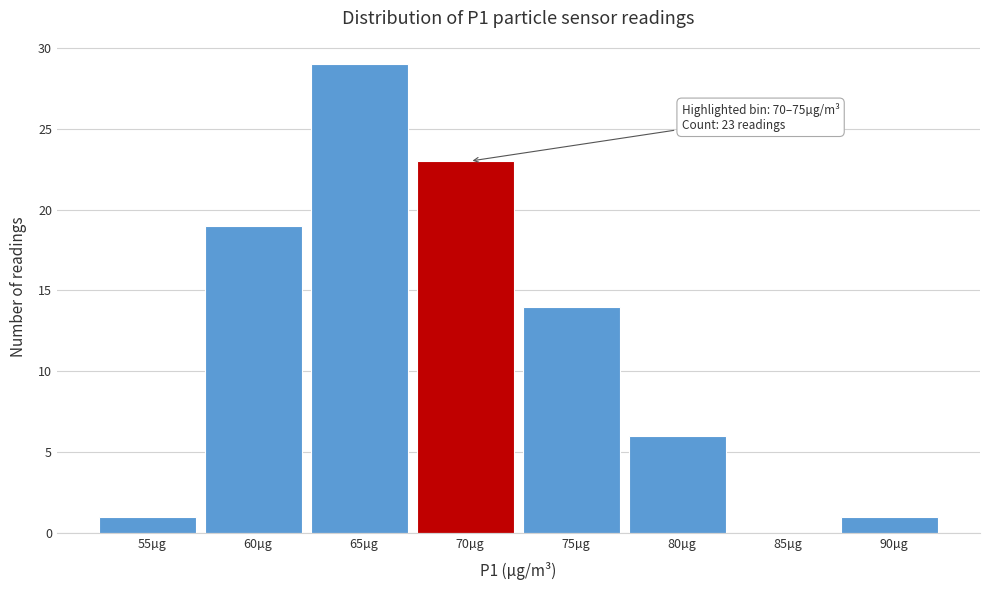

Reading left to right, extract all data points from this chart.

55µg=1	60µg=19	65µg=29	70µg=23	75µg=14	80µg=6	85µg=0	90µg=1